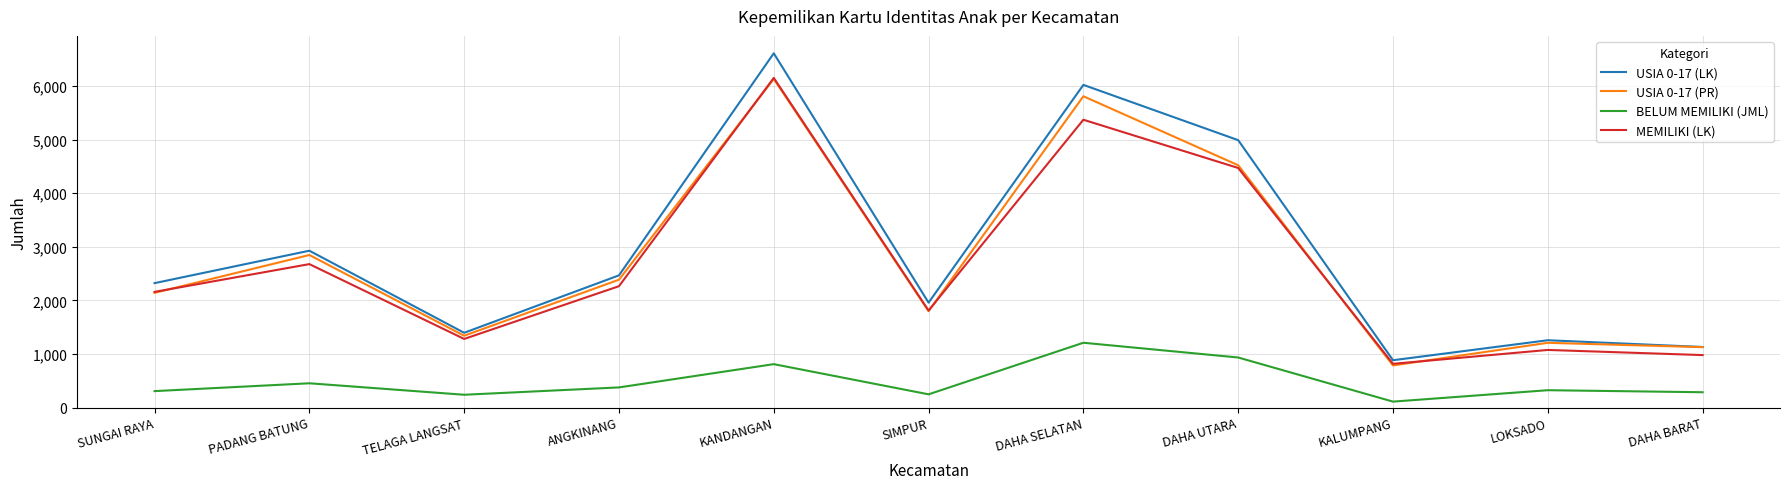

What is the total value across all series at PADANG BATUNG?

8901